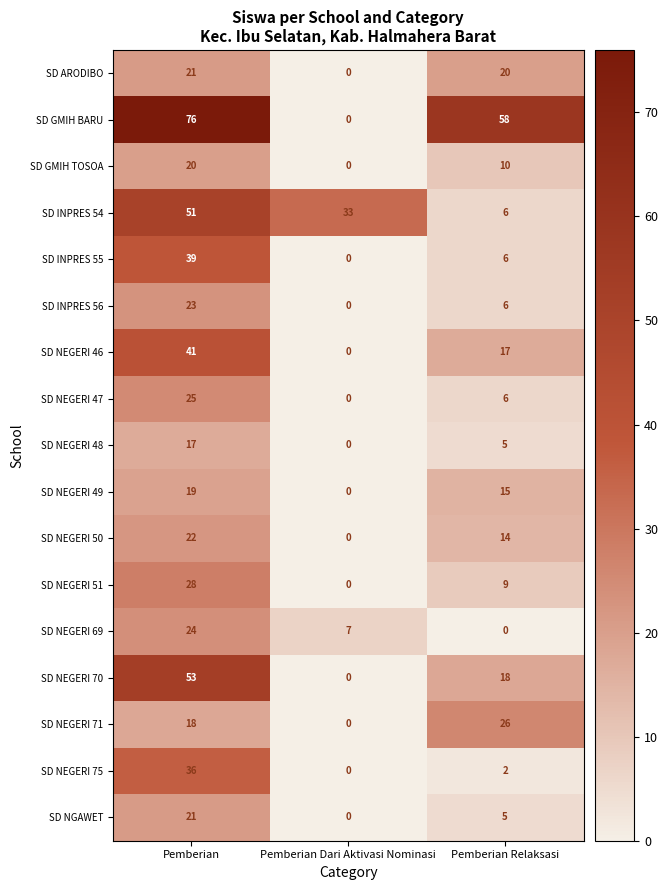

Where is SD NEGERI 47 nearest to the value 12?

Pemberian Relaksasi